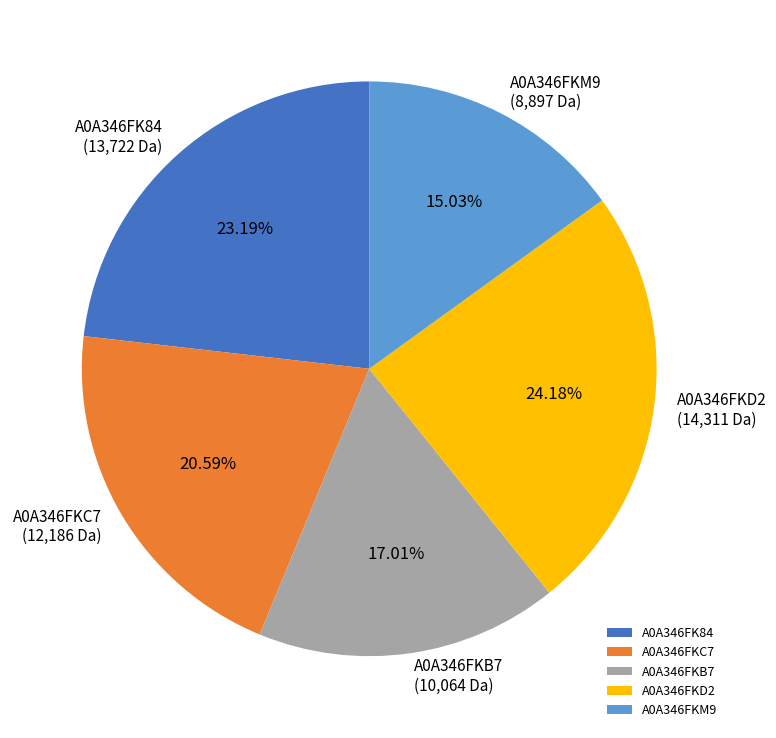

What portion of the pie excludes A0A346FKC7?

79.4%